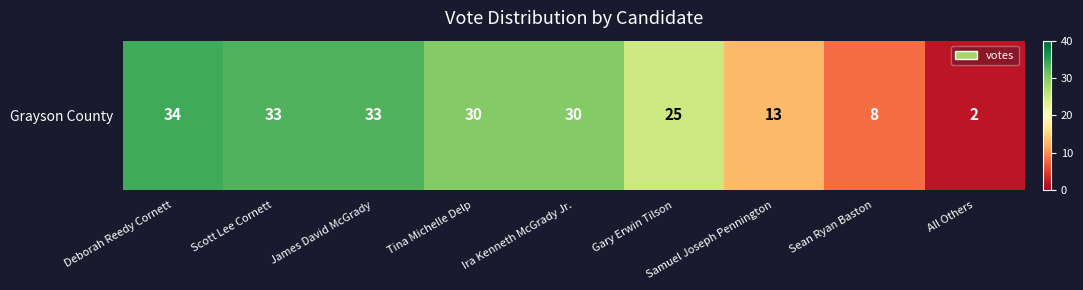

Approximately how many times larger is the value at All Others compared to Scott Lee Cornett?

0.1